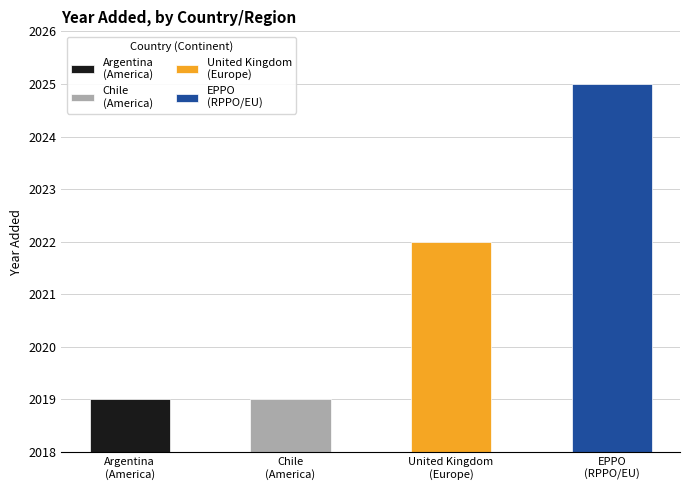

Reading left to right, transcribe all the data shown in this chart.

2019	2019	2022	2025